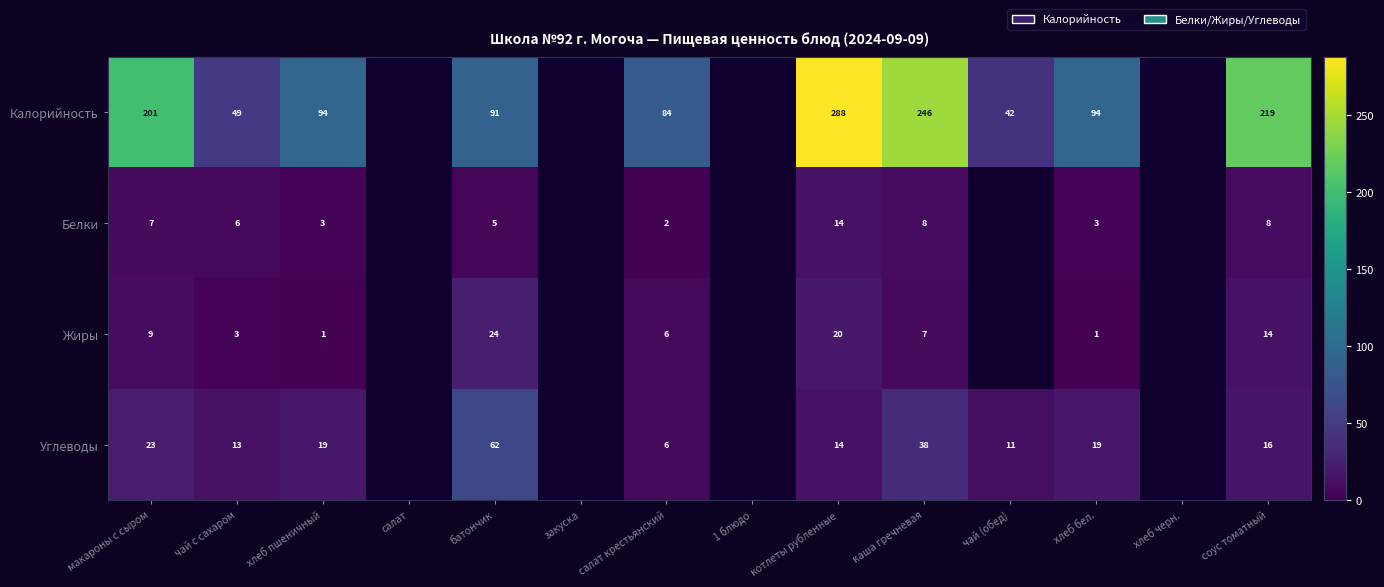

The Углеводы series shows 22.8 at чай с сахаром. True or false?

False